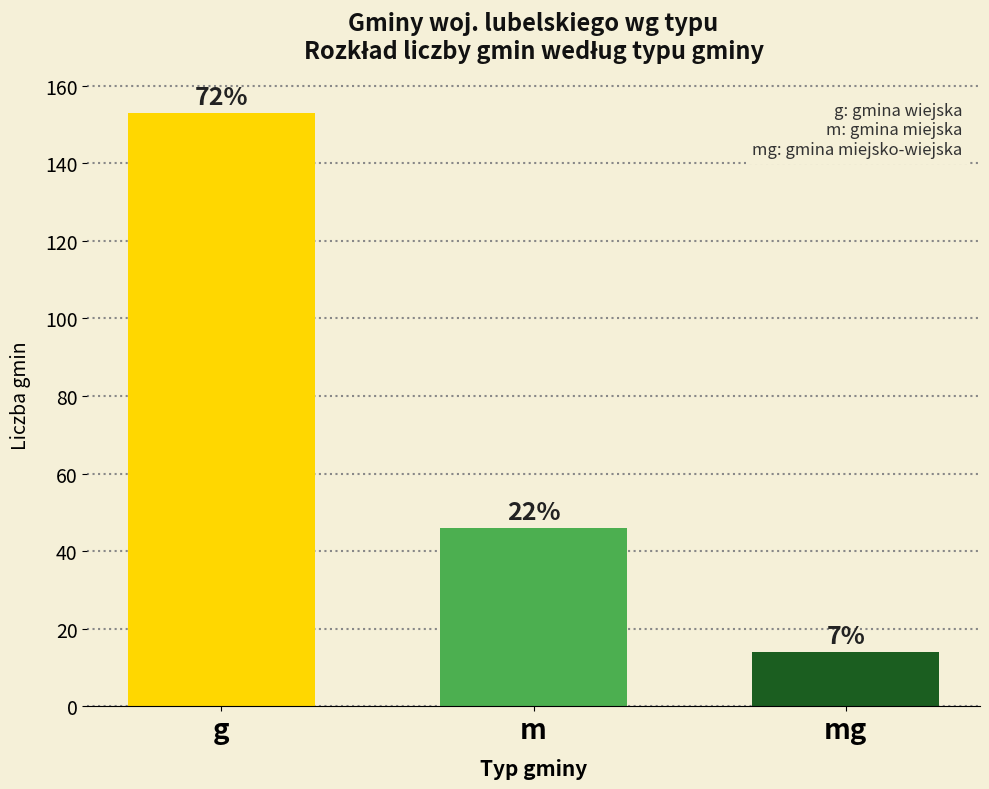

What is the approximate value at m?

46